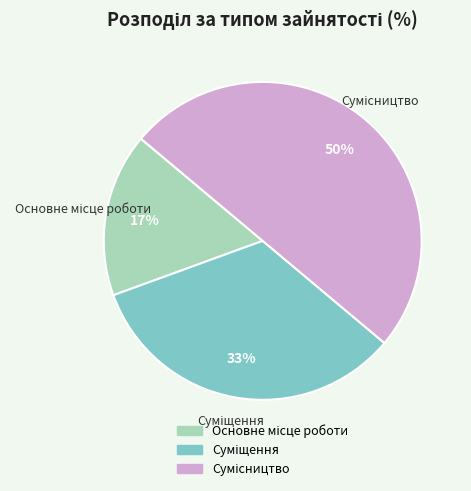

Count the number of slices in the pie.

3